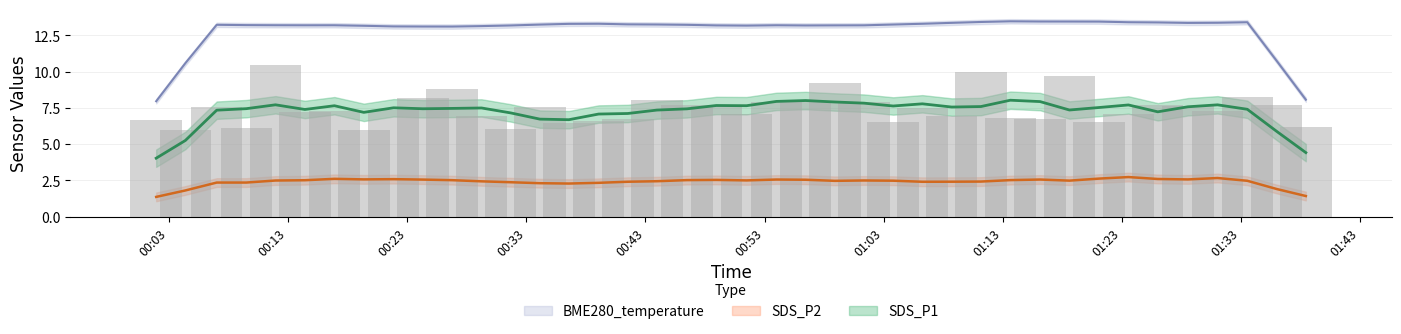

Count the number of data series in this chart.

3